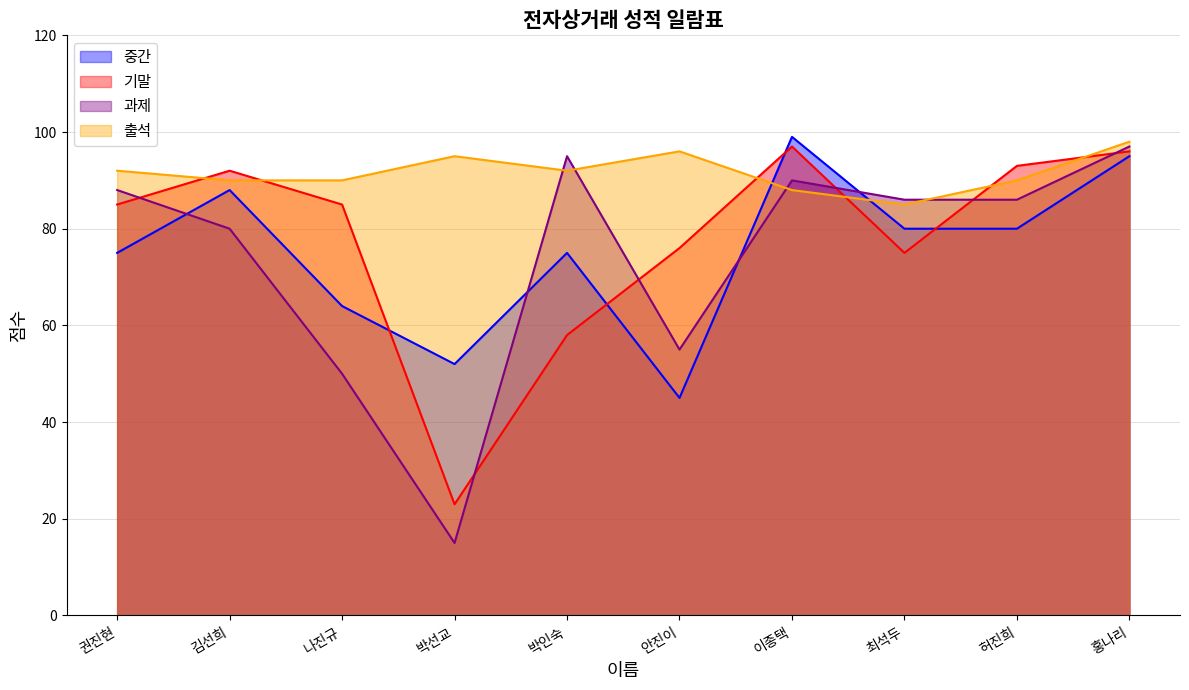

At which label does 중간 reach its minimum?

안진이